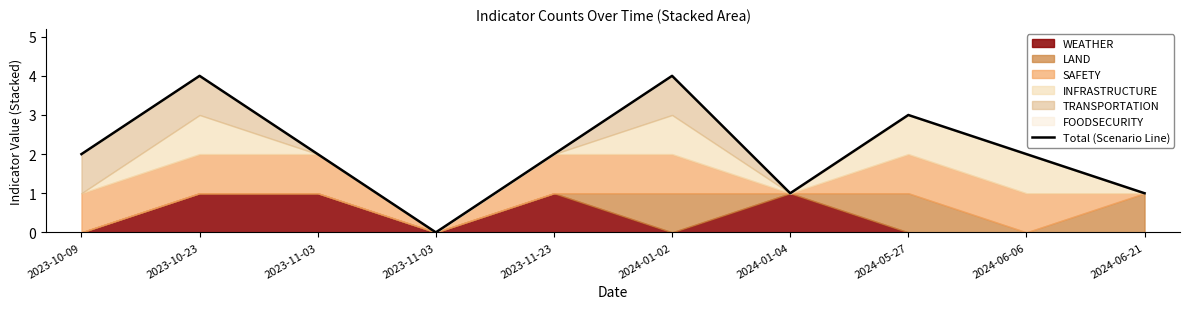

What is the greatest value displayed?

4